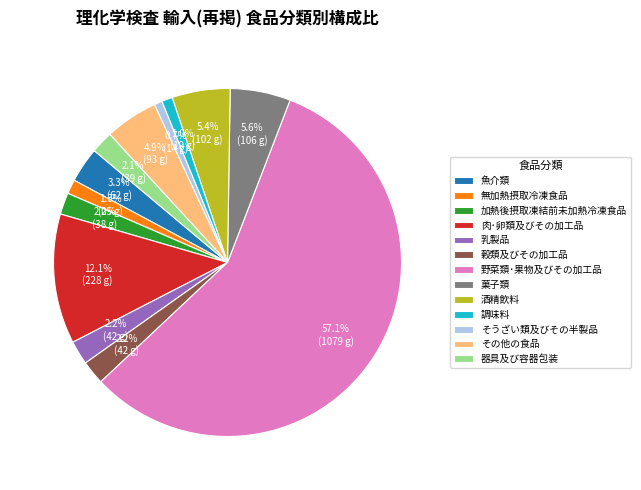

Which has a higher value, 無加熱摂取冷凍食品 or 器具及び容器包装?

器具及び容器包装